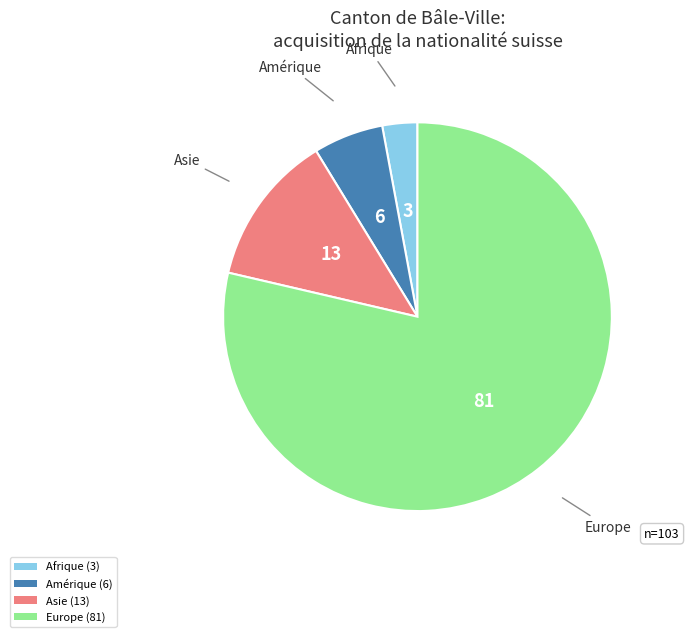

What is the ratio of the value at Europe (81) to the value at Amérique (6)?

13.5